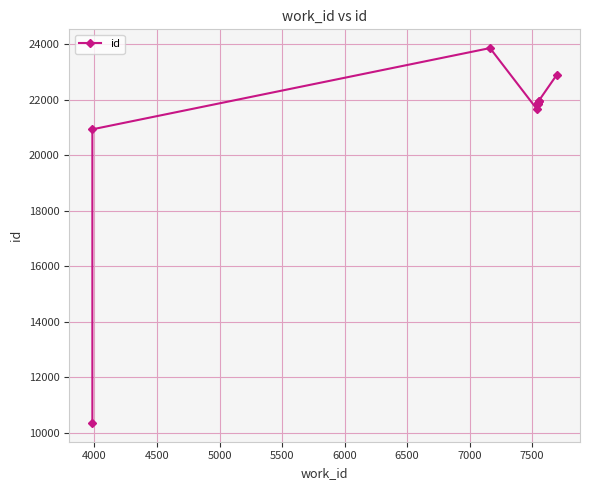

How many values exceed 21867?

4